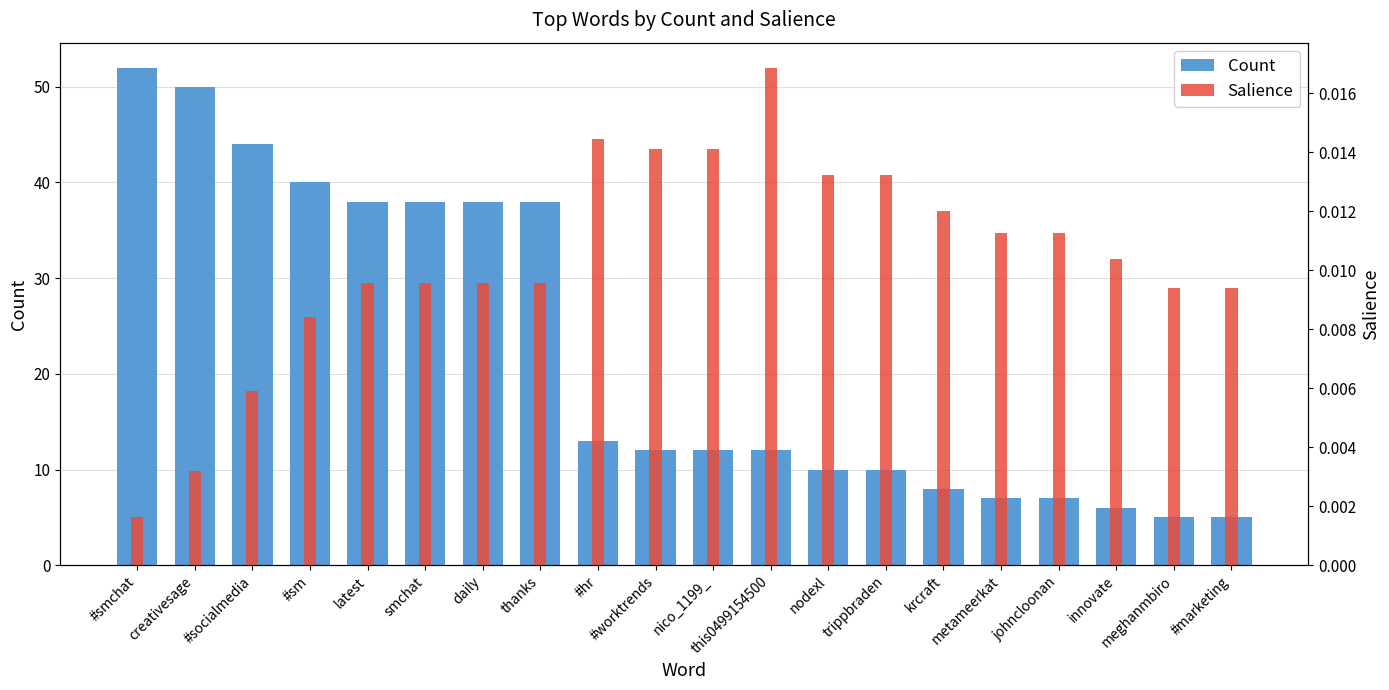

What position from the left is creativesage?

2